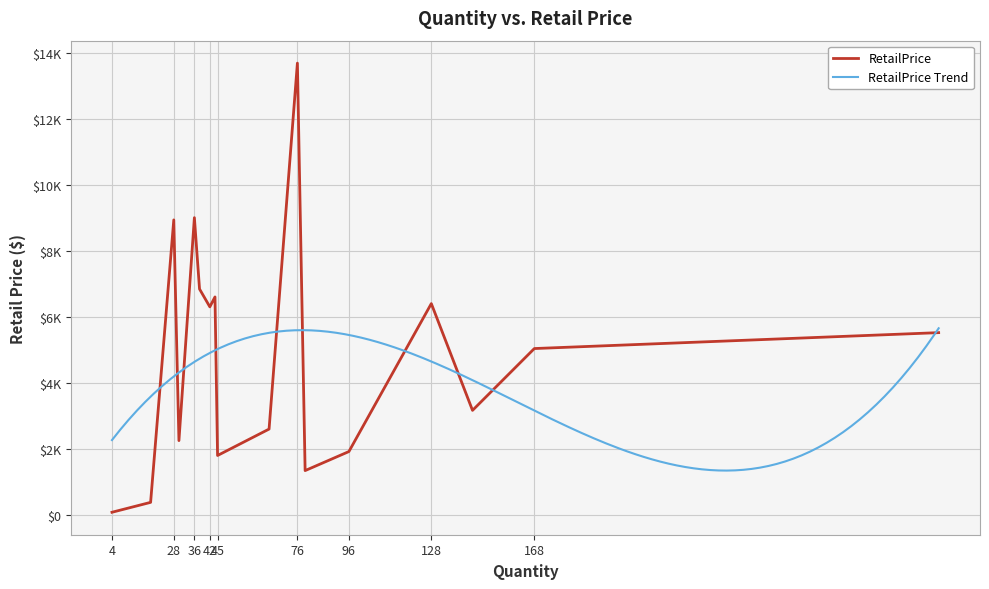

Which has a higher value, 36 or 76?

76